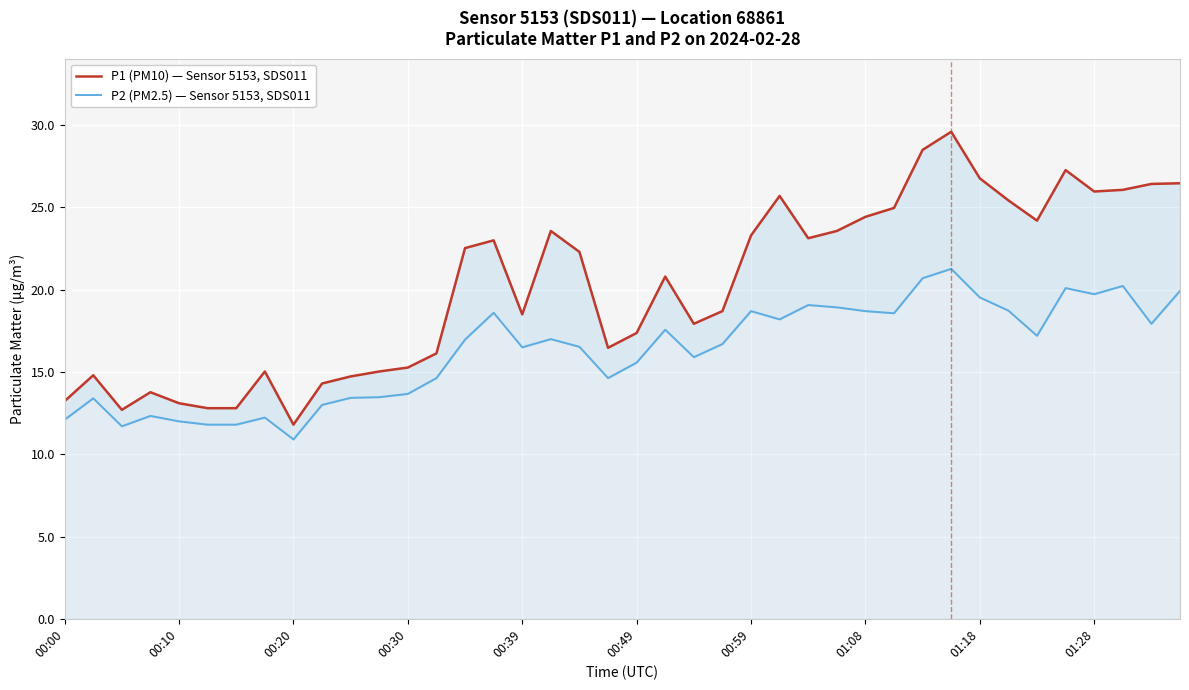

Reading right to left, what are all the values shown in this chart?

P1 (PM10) — Sensor 5153, SDS011: 26.5	26.4	26.1	26.0	27.3	24.2	25.4	26.8	29.6	28.5	25.0	24.4	23.6	23.1	25.7	23.3	18.7	17.9	20.8	17.4	16.5	22.3	23.6	18.5	23.0	22.5	16.1	15.3	15.0	14.7	14.3	11.8	15.0	12.8	12.8	13.1	13.8	12.7	14.8	13.2
P2 (PM2.5) — Sensor 5153, SDS011: 19.9	17.9	20.2	19.7	20.1	17.2	18.7	19.5	21.3	20.7	18.6	18.7	18.9	19.1	18.2	18.7	16.7	15.9	17.6	15.6	14.6	16.5	17.0	16.5	18.6	17.0	14.6	13.7	13.5	13.4	13.0	10.9	12.2	11.8	11.8	12.0	12.3	11.7	13.4	12.1